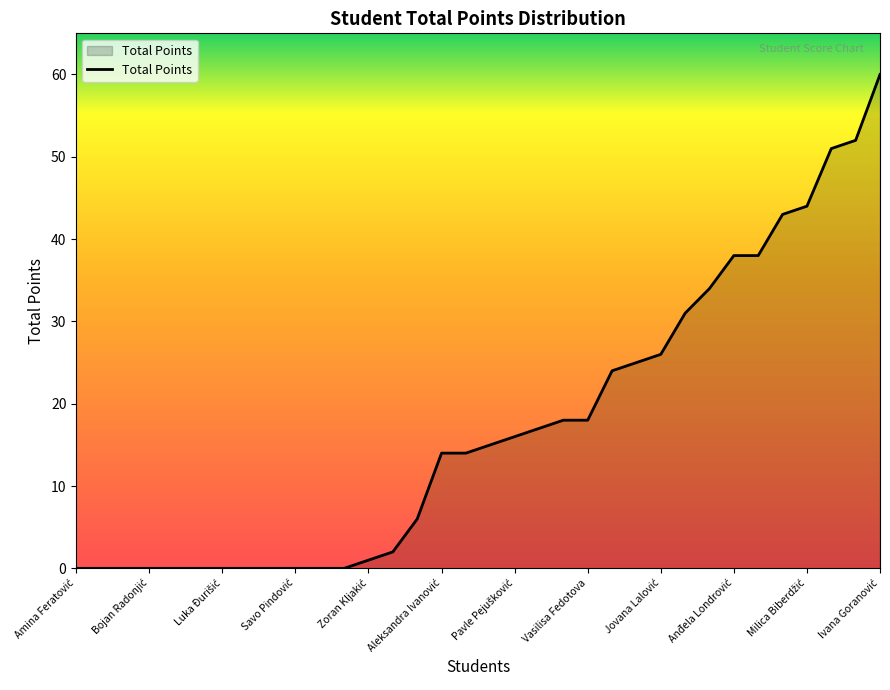

What is the maximum value shown in the chart?

60